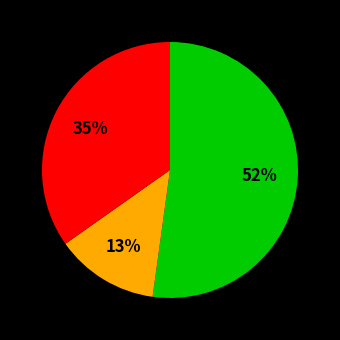

To the nearest percent, what is the average slice percentage?

33%